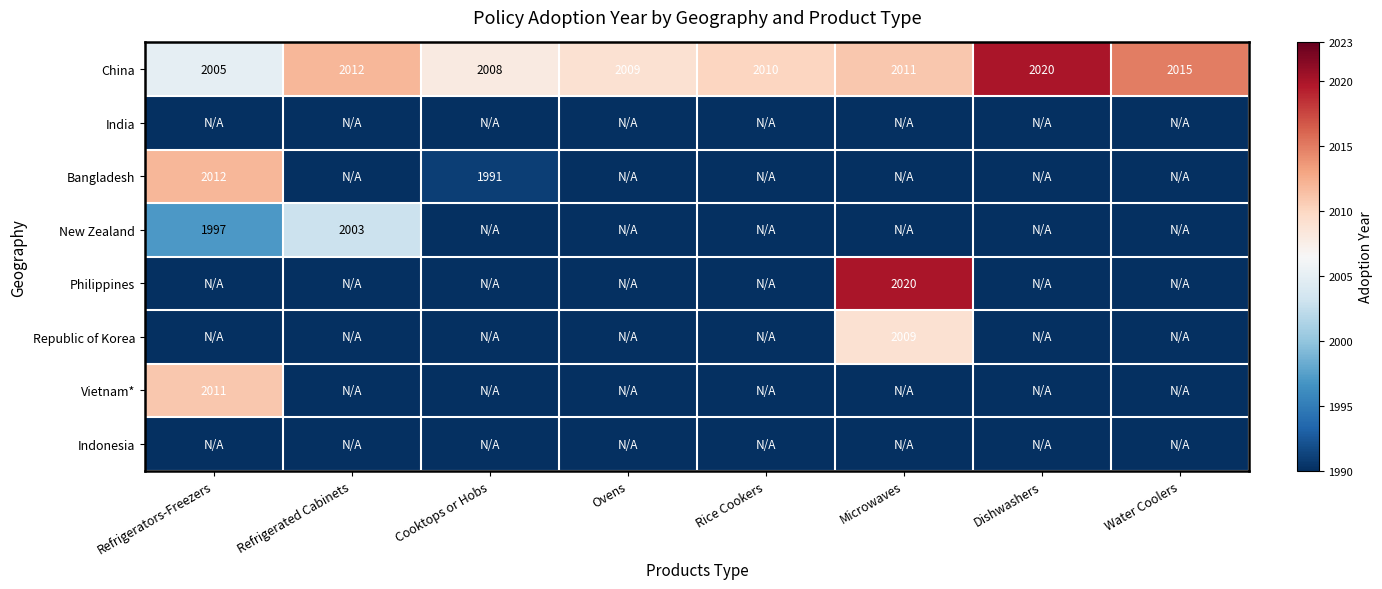

What is the sum of all China values?

16090